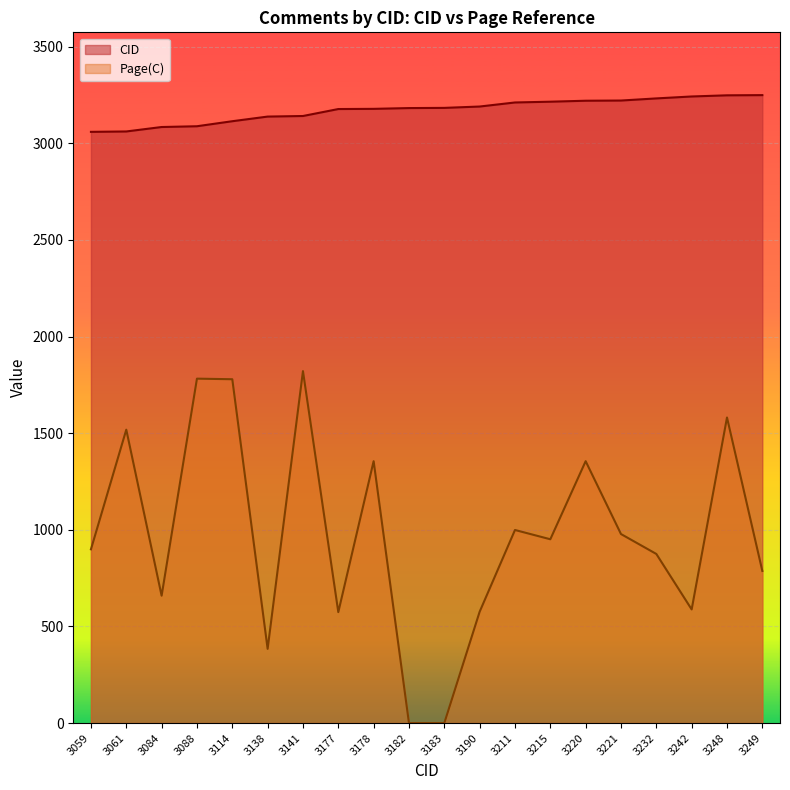

Which category has the lowest value across all series?

3182